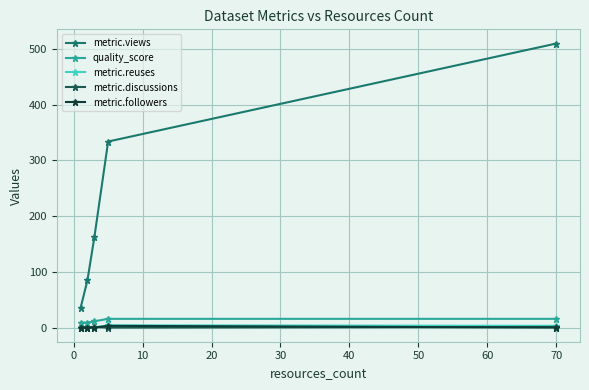

At how many categories does at least one series exceed 3?

5